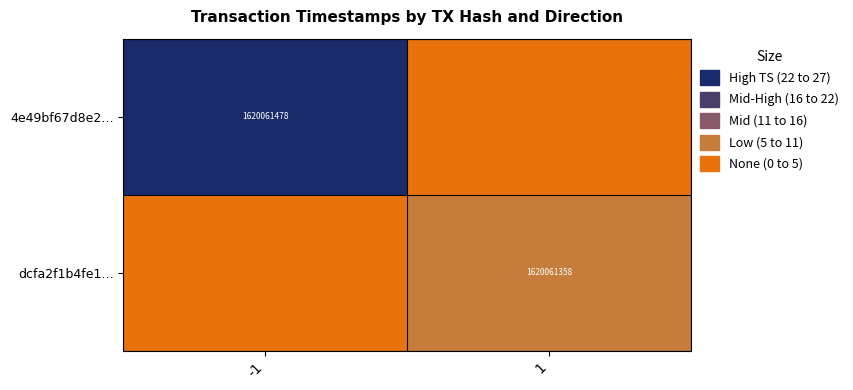

Which category has the highest value in the dcfa2f1b4fe1… series?

1